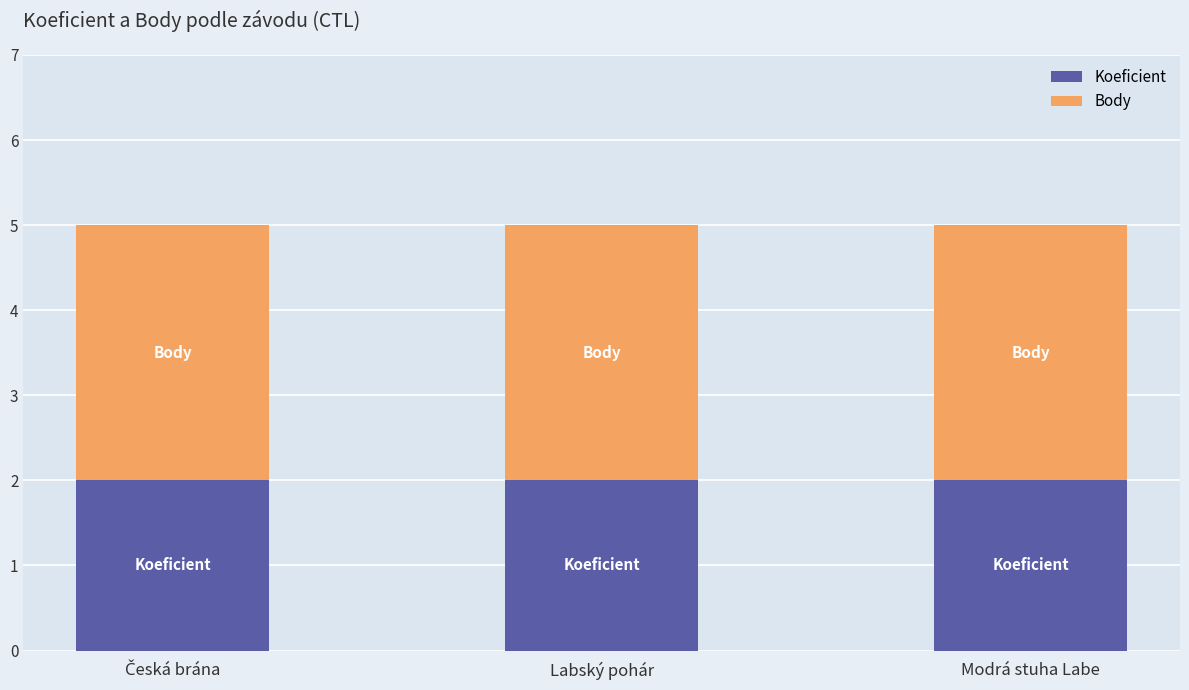

What is the sum of all Koeficient values?

6